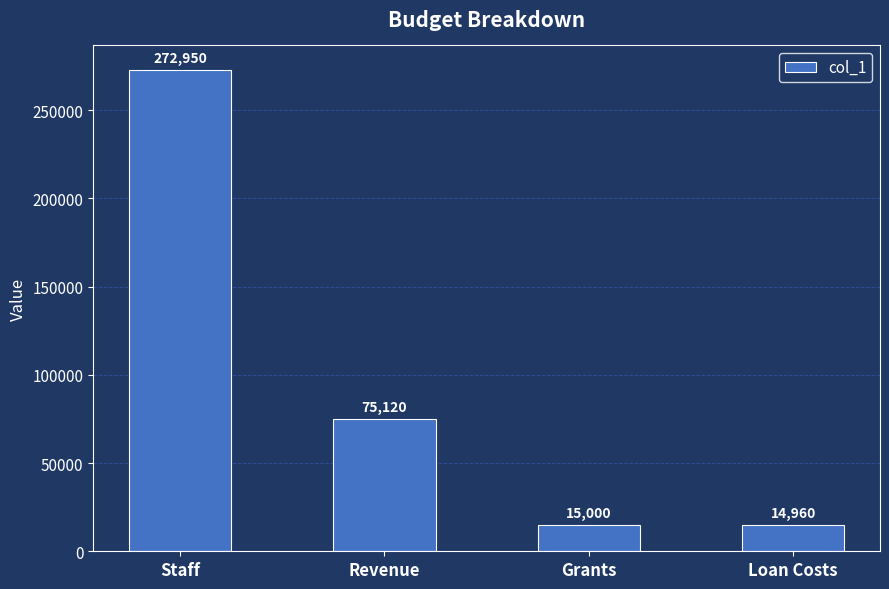

What is the difference between the maximum and minimum values?

257990